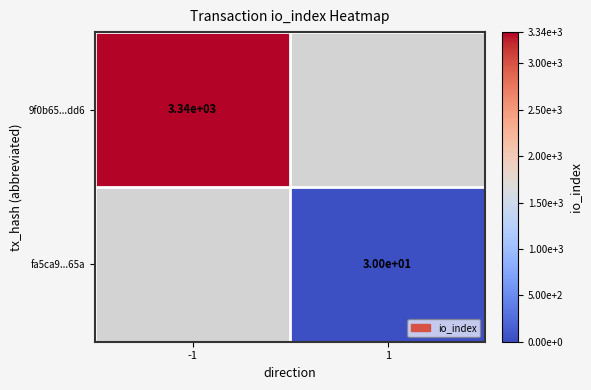

Which category has the highest value across all series?

-1